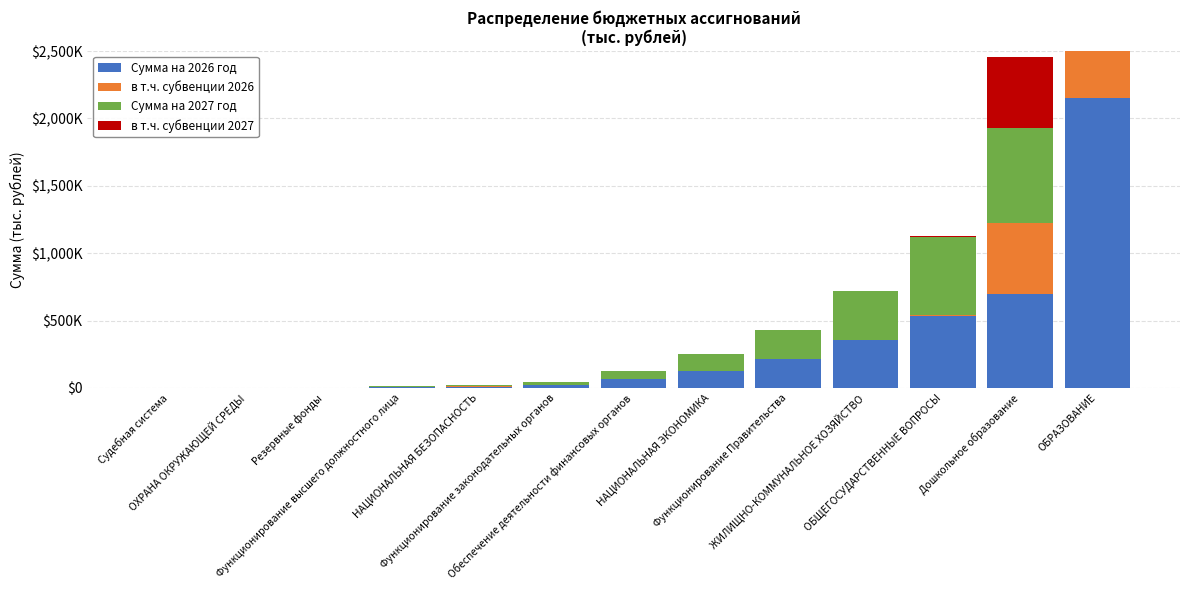

Between Резервные фонды and ОБЩЕГОСУДАРСТВЕННЫЕ ВОПРОСЫ, which is larger?

ОБЩЕГОСУДАРСТВЕННЫЕ ВОПРОСЫ